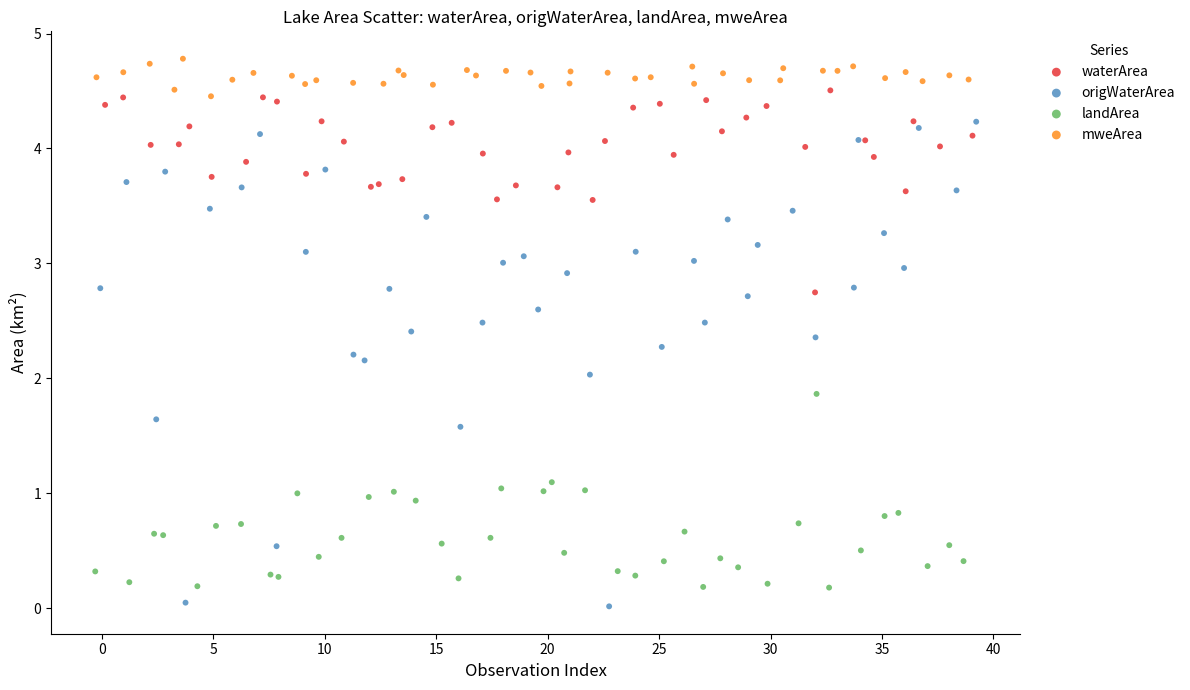

Which series reaches the minimum Y coordinate?

origWaterArea